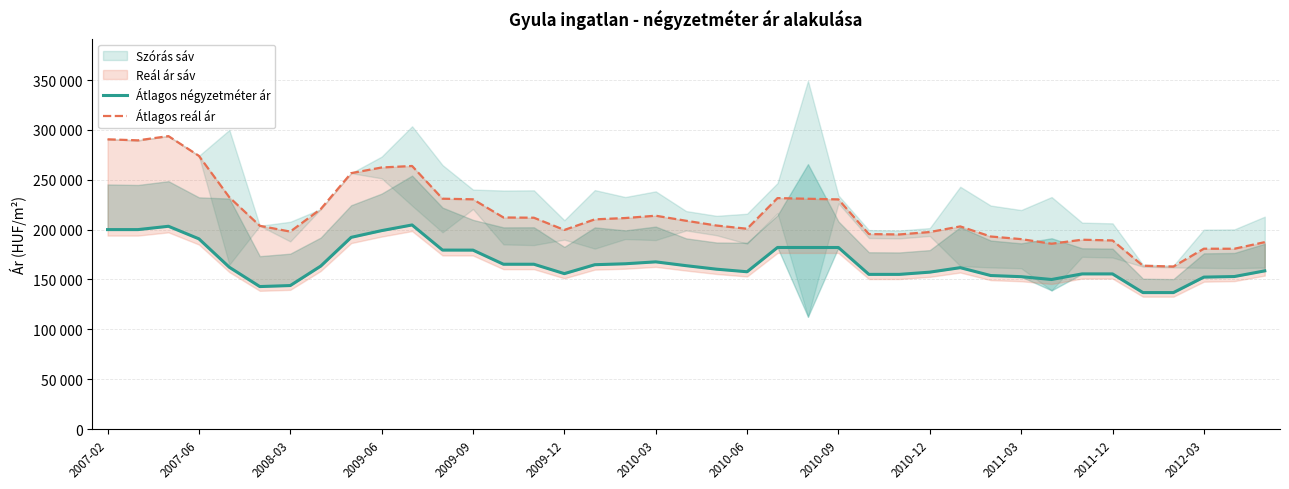

What position from the right is 2011-03?

9